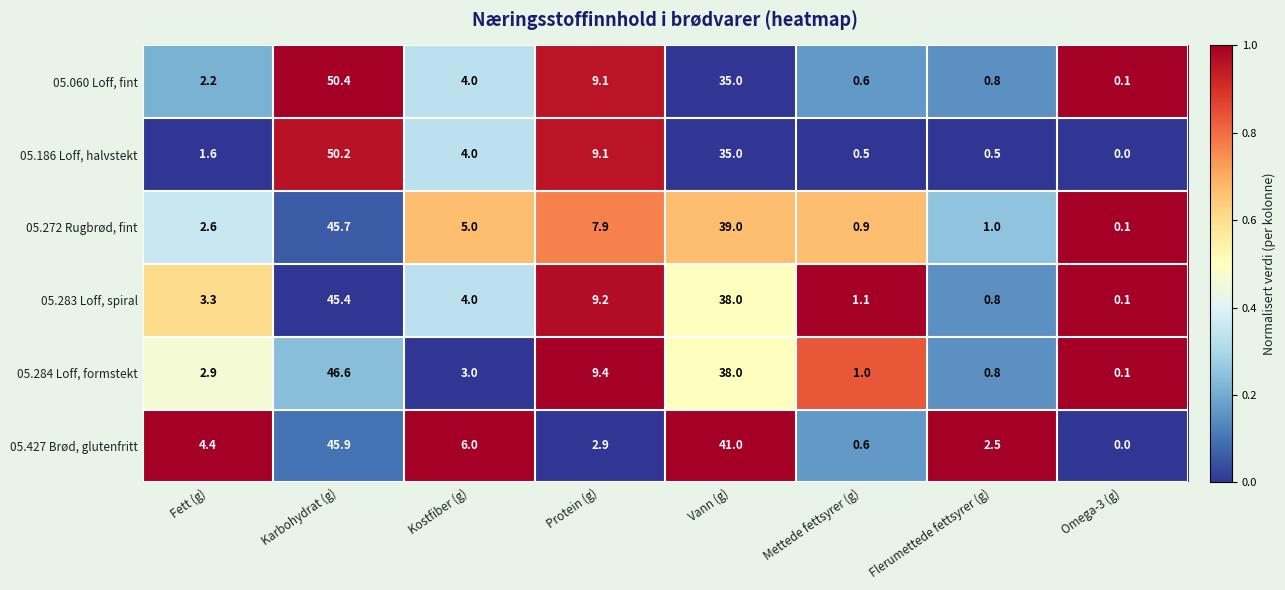

Which series has the largest total across all categories?

05.427 Brød, glutenfritt